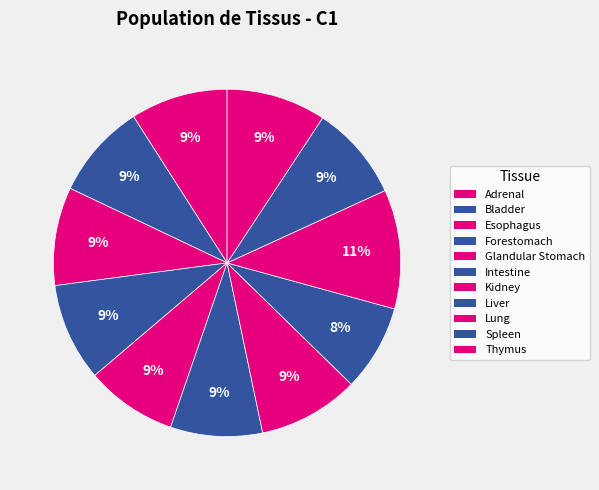

To the nearest percent, what is the combined percentage of Intestine and Forestomach?

18%